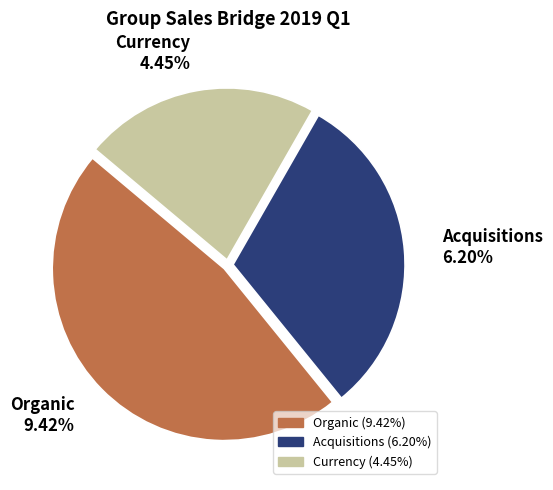

To the nearest percent, what is the combined percentage of Organic and Currency?

69%